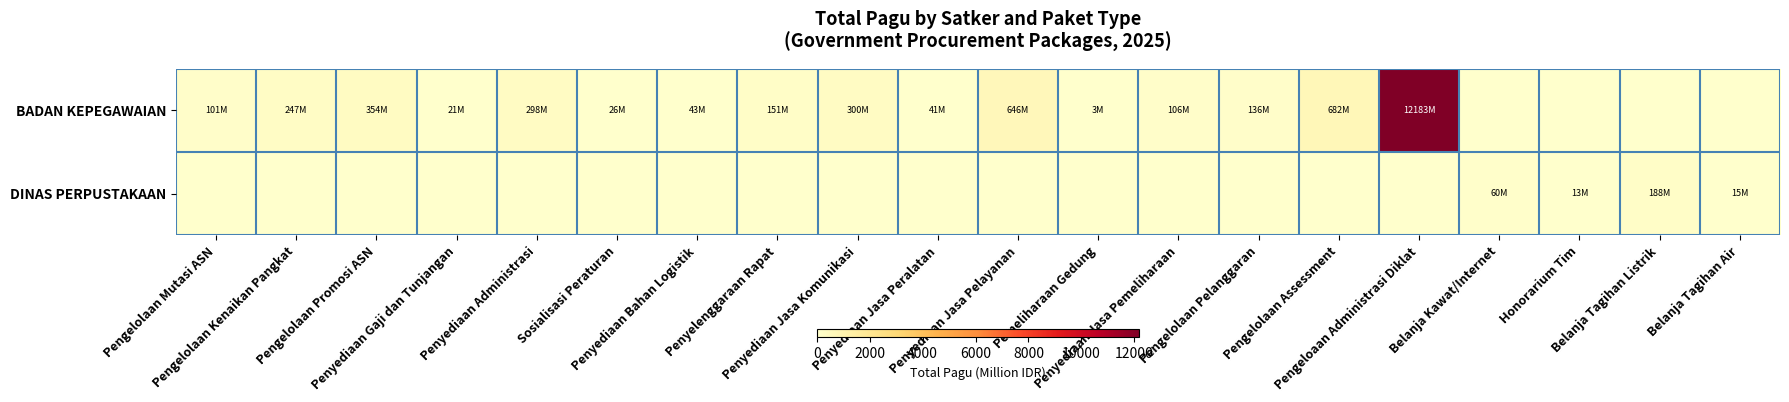

What is the spread (max minus min) of values at Penyediaan Jasa Komunikasi?

299.6